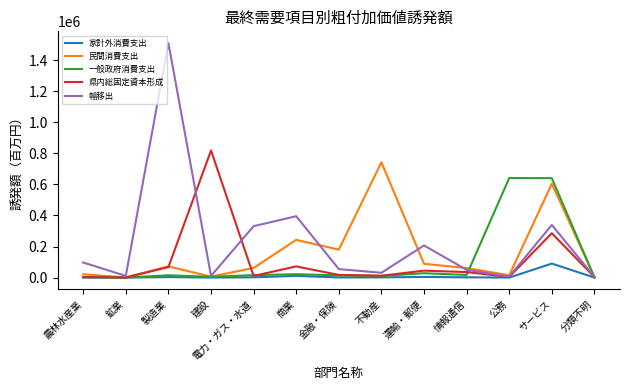

Between 公務 and サービス, which series saw the biggest shift?

民間消費支出